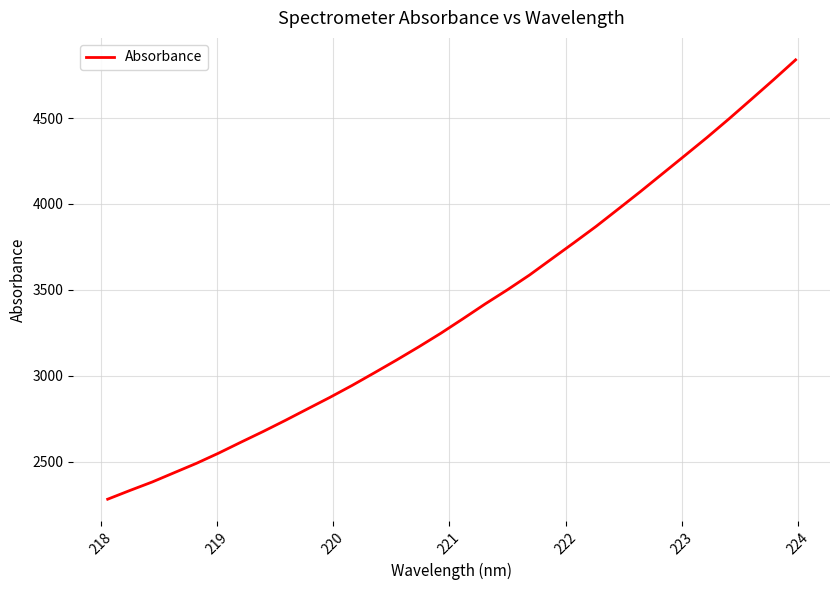

What is the greatest value displayed?

4839.0